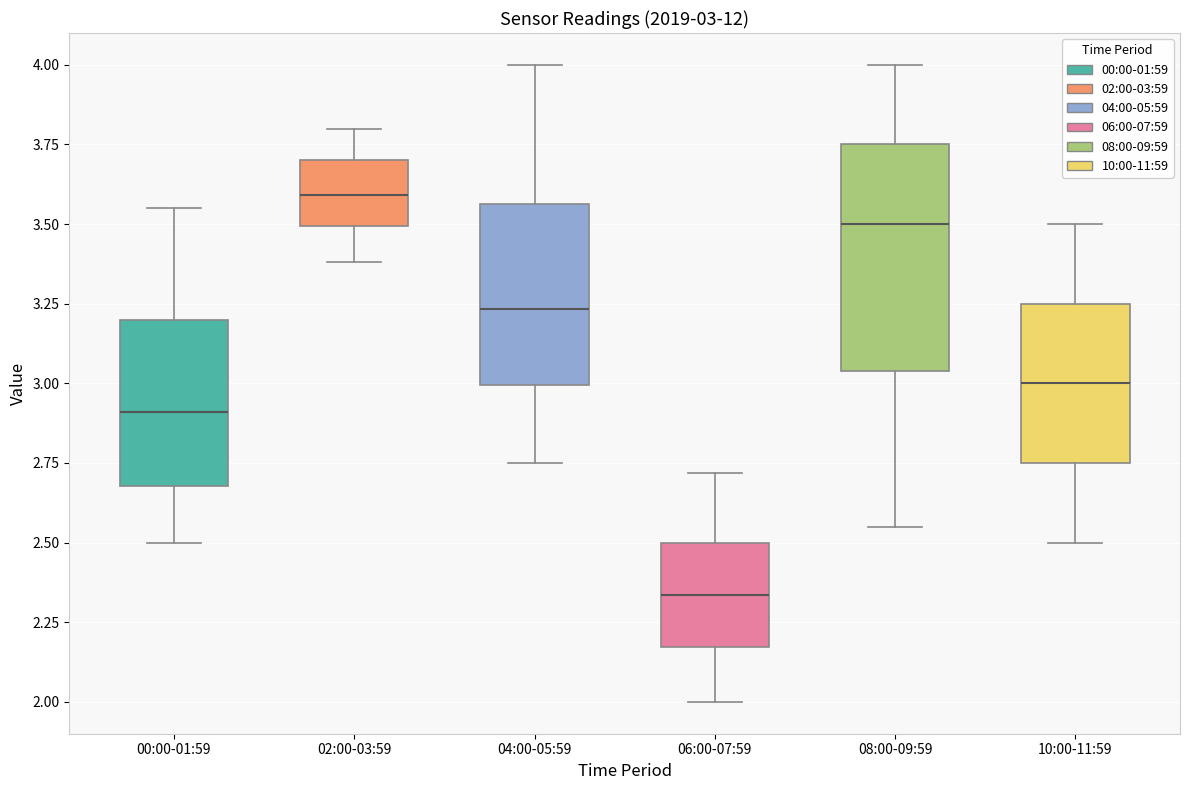

Which box is the tallest, from its lower edge to its upper edge?

08:00-09:59